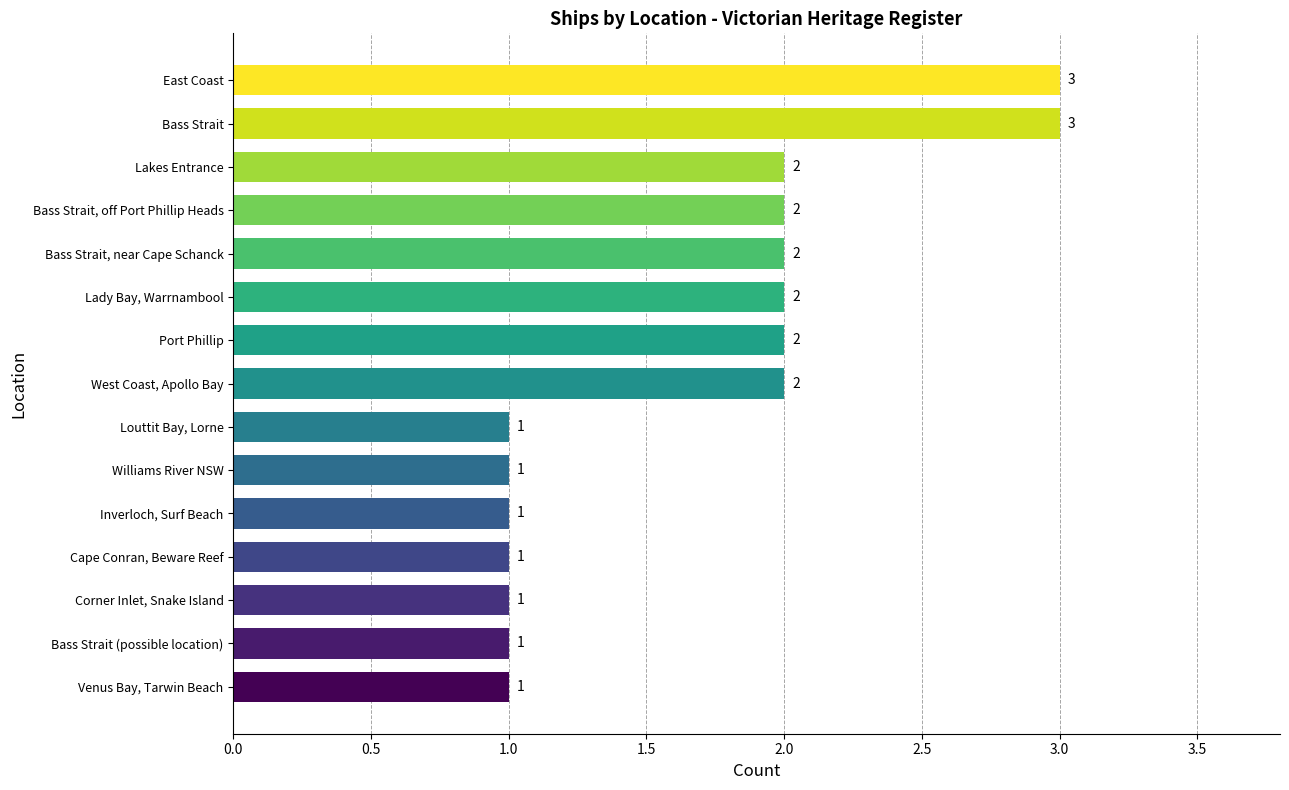

What is the change in value from Bass Strait (possible location) to Bass Strait, near Cape Schanck?

+1